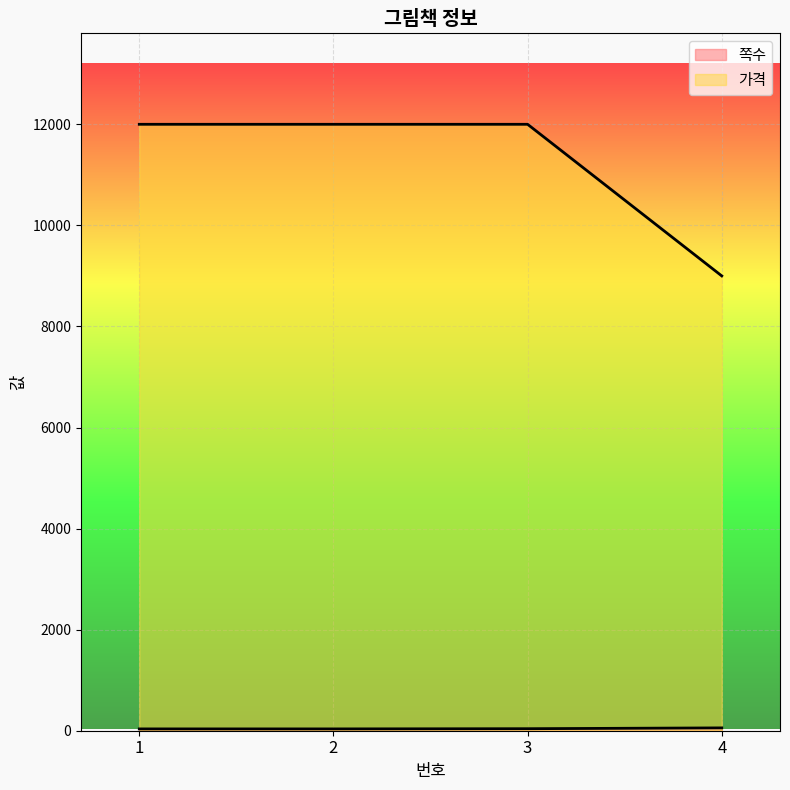

At how many categories does at least one series exceed 8472?

4